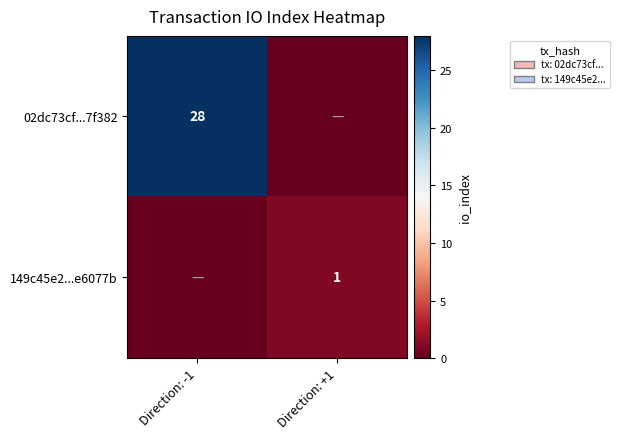

Is it true that 02dc73cf...7f382 equals 40 at Direction: -1?

False